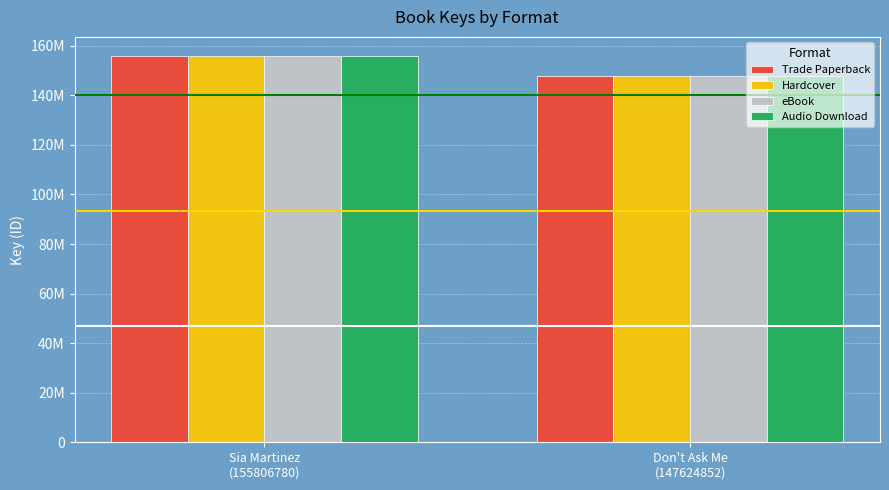

Is it true that Trade Paperback equals 51955163 at Sia Martinez
(155806780)?

False